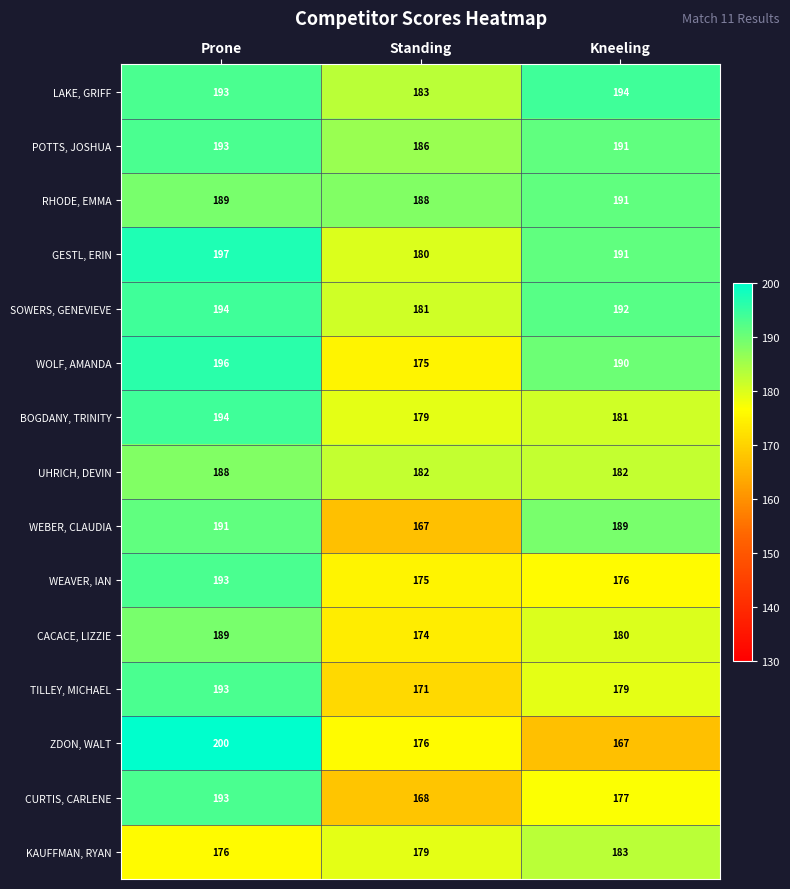

What is the approximate value of TILLEY, MICHAEL at Standing?

171